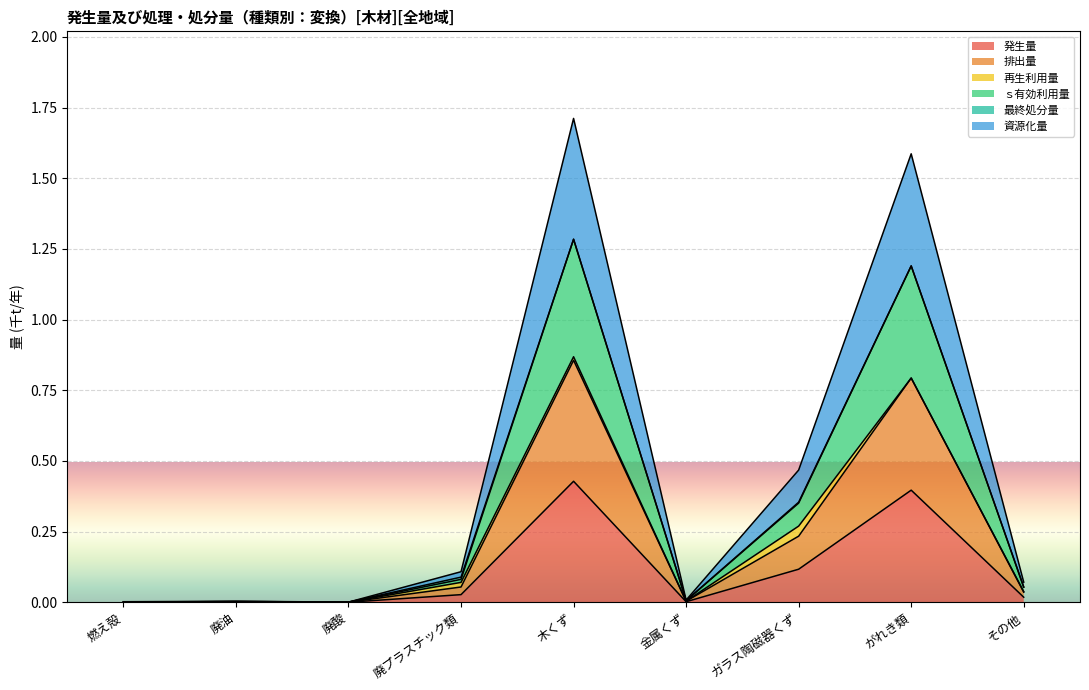

Which label corresponds to the largest value in the chart?

木くず